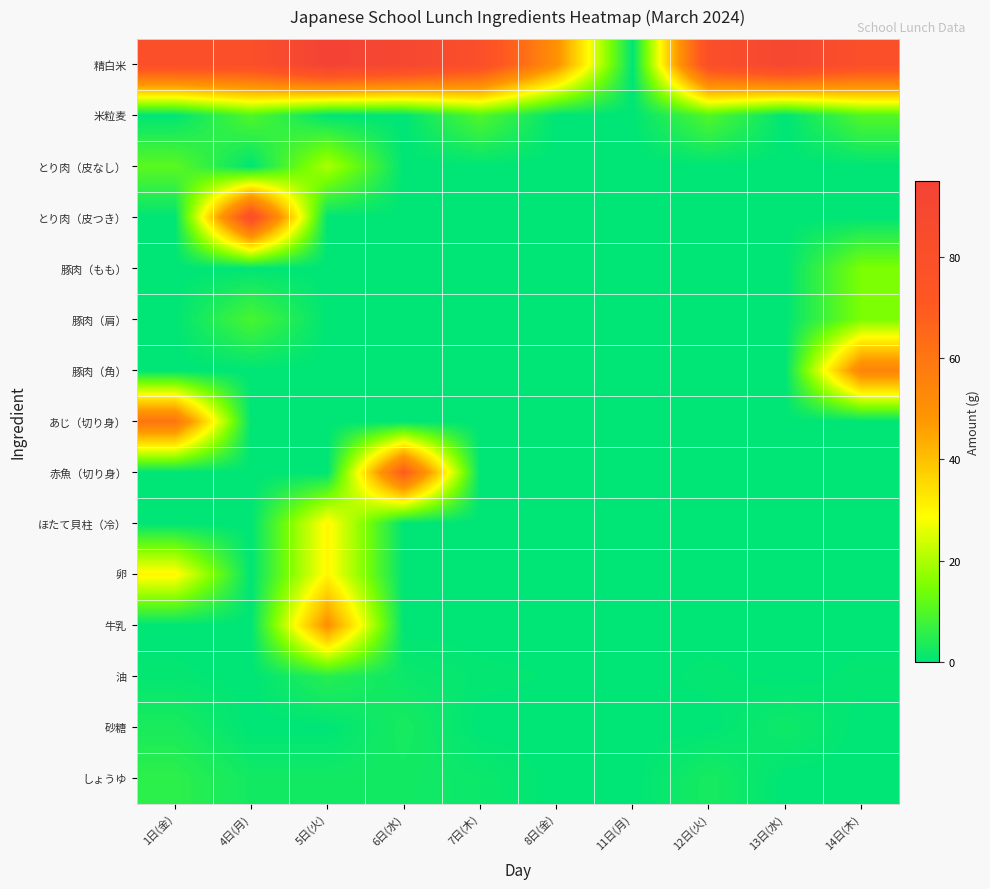

Reading right to left, list all the values displayed in this chart.

精白米: 14日(木)=80.0	13日(水)=90.0	12日(火)=80.0	11日(月)=0.0	8日(金)=50.0	7日(木)=80.0	6日(水)=90.0	5日(火)=95.0	4日(月)=80.0	1日(金)=80.0
米粒麦: 14日(木)=10.0	13日(水)=0.0	12日(火)=10.0	11日(月)=0.0	8日(金)=0.0	7日(木)=10.0	6日(水)=0.0	5日(火)=0.0	4日(月)=10.0	1日(金)=0.0
とり肉（皮なし）: 14日(木)=0.0	13日(水)=0.0	12日(火)=0.0	11日(月)=0.0	8日(金)=0.0	7日(木)=0.0	6日(水)=0.0	5日(火)=20.0	4日(月)=0.0	1日(金)=11.0
とり肉（皮つき）: 14日(木)=0.0	13日(水)=0.0	12日(火)=0.0	11日(月)=0.0	8日(金)=0.0	7日(木)=0.0	6日(水)=0.0	5日(火)=0.0	4日(月)=80.0	1日(金)=0.0
豚肉（もも）: 14日(木)=15.0	13日(水)=0.0	12日(火)=0.0	11日(月)=0.0	8日(金)=0.0	7日(木)=0.0	6日(水)=0.0	5日(火)=0.0	4日(月)=0.0	1日(金)=0.0
豚肉（肩）: 14日(木)=15.0	13日(水)=0.0	12日(火)=0.0	11日(月)=0.0	8日(金)=0.0	7日(木)=0.0	6日(水)=0.0	5日(火)=0.0	4日(月)=9.0	1日(金)=0.0
豚肉（角）: 14日(木)=55.0	13日(水)=0.0	12日(火)=0.0	11日(月)=0.0	8日(金)=0.0	7日(木)=0.0	6日(水)=0.0	5日(火)=0.0	4日(月)=0.0	1日(金)=0.0
あじ（切り身）: 14日(木)=0.0	13日(水)=0.0	12日(火)=0.0	11日(月)=0.0	8日(金)=0.0	7日(木)=0.0	6日(水)=0.0	5日(火)=0.0	4日(月)=0.0	1日(金)=60.0
赤魚（切り身）: 14日(木)=0.0	13日(水)=0.0	12日(火)=0.0	11日(月)=0.0	8日(金)=0.0	7日(木)=0.0	6日(水)=70.0	5日(火)=0.0	4日(月)=0.0	1日(金)=0.0
ほたて貝柱（冷）: 14日(木)=0.0	13日(水)=0.0	12日(火)=0.0	11日(月)=0.0	8日(金)=0.0	7日(木)=0.0	6日(水)=0.0	5日(火)=30.0	4日(月)=0.0	1日(金)=0.0
卵: 14日(木)=0.0	13日(水)=0.0	12日(火)=0.0	11日(月)=0.0	8日(金)=0.0	7日(木)=0.0	6日(水)=0.0	5日(火)=30.0	4日(月)=0.0	1日(金)=30.0
牛乳: 14日(木)=0.0	13日(水)=0.0	12日(火)=0.0	11日(月)=0.0	8日(金)=0.0	7日(木)=0.0	6日(水)=0.0	5日(火)=50.0	4日(月)=0.0	1日(金)=0.0
油: 14日(木)=0.6	13日(水)=0.0	12日(火)=0.6	11日(月)=0.0	8日(金)=0.3	7日(木)=0.6	6日(水)=1.5	5日(火)=4.8	4日(月)=0.0	1日(金)=0.6
砂糖: 14日(木)=0.0	13日(水)=2.0	12日(火)=0.0	11日(月)=0.0	8日(金)=0.0	7日(木)=0.0	6日(水)=3.0	5日(火)=0.0	4日(月)=0.0	1日(金)=3.3
しょうゆ: 14日(木)=0.0	13日(水)=0.0	12日(火)=3.0	11日(月)=0.0	8日(金)=0.0	7日(木)=1.5	6日(水)=2.4	5日(火)=2.4	4日(月)=2.4	1日(金)=5.5